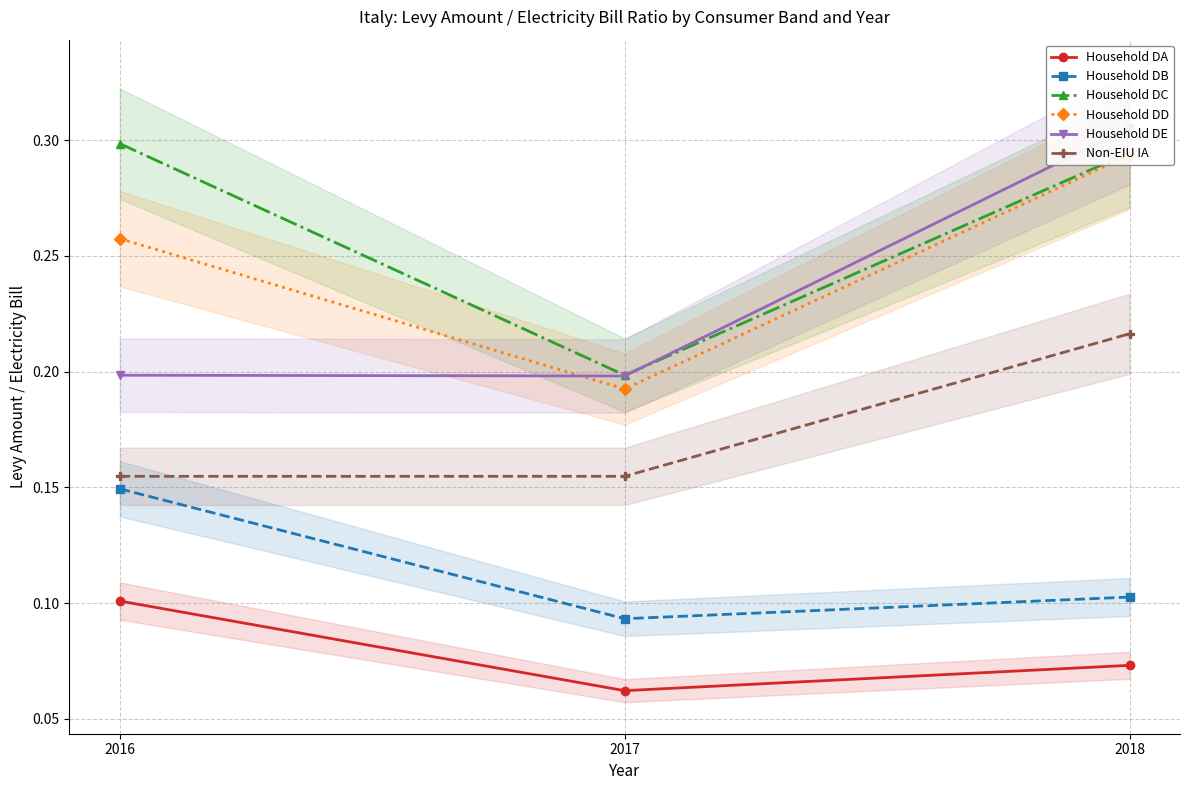

What is the difference between the Household DB values at 2016 and 2017?

0.1